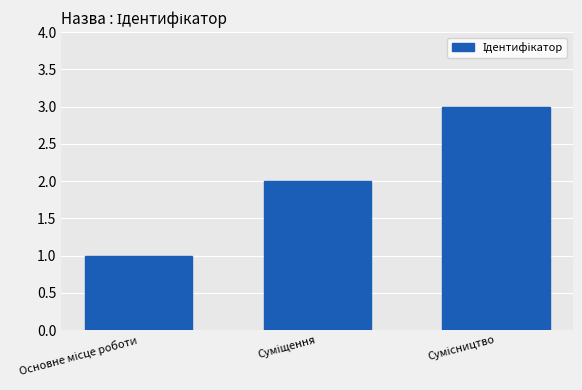

What is the sum of all values?

6